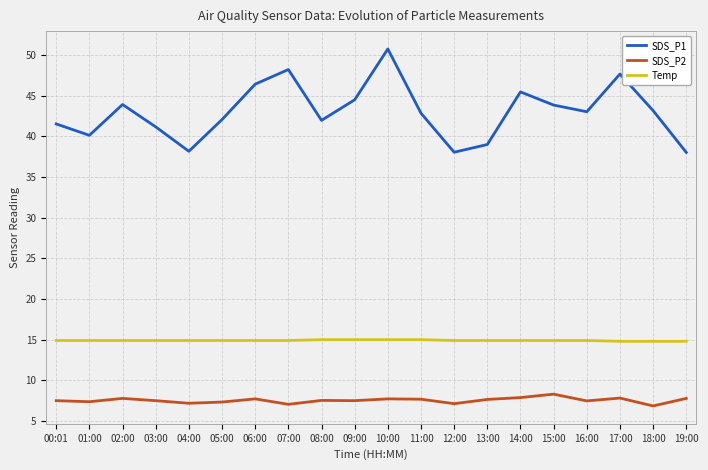

Is it true that Temp equals 3.5 at 15:00?

False